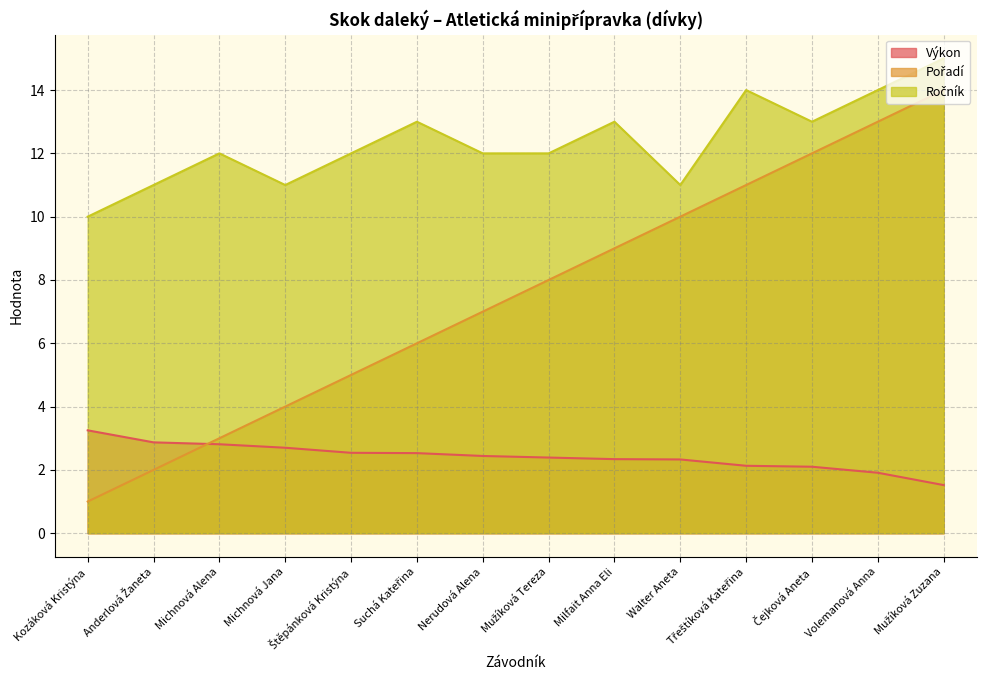

What is the average value of the Pořadí series?

7.5